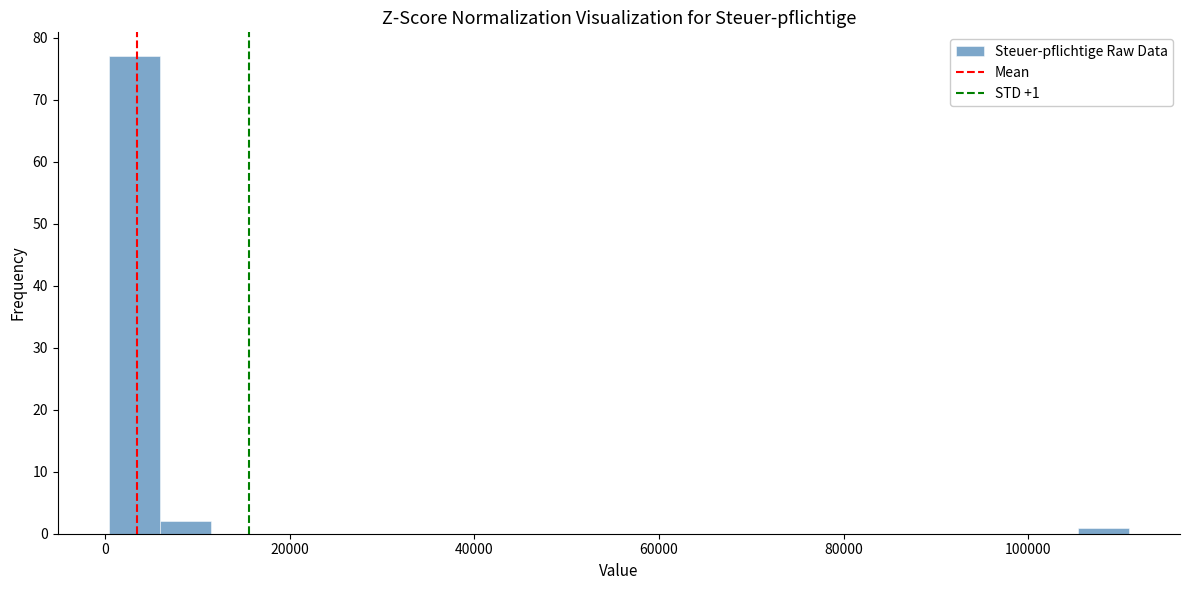

Read against the x-axis, roughly where is the centre of the tallest bar?

4000